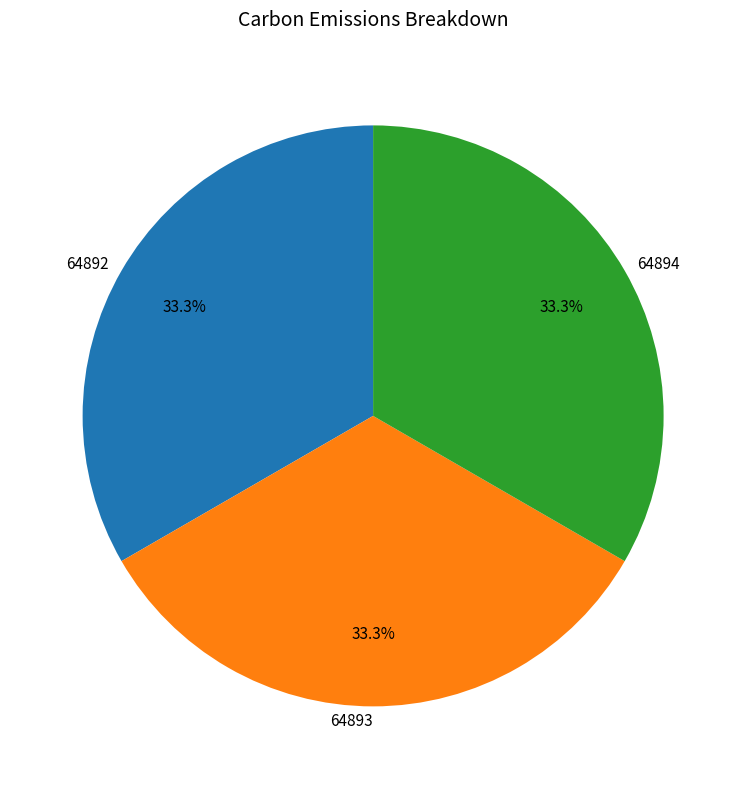

Does 64893 account for over 50% of the chart?

No